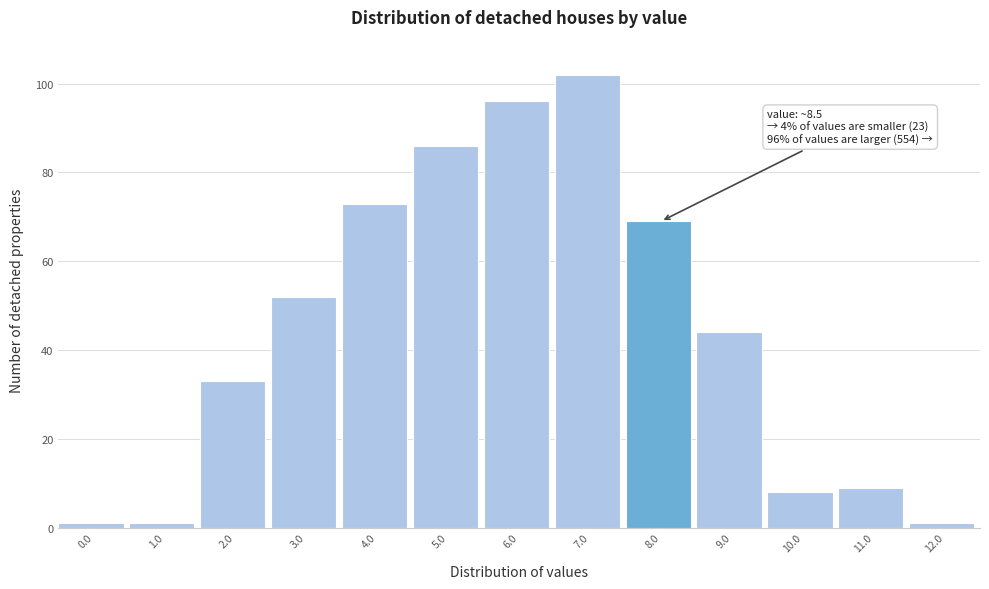

Reading left to right, list all the values displayed in this chart.

1	1	33	52	73	86	96	102	69	44	8	9	1